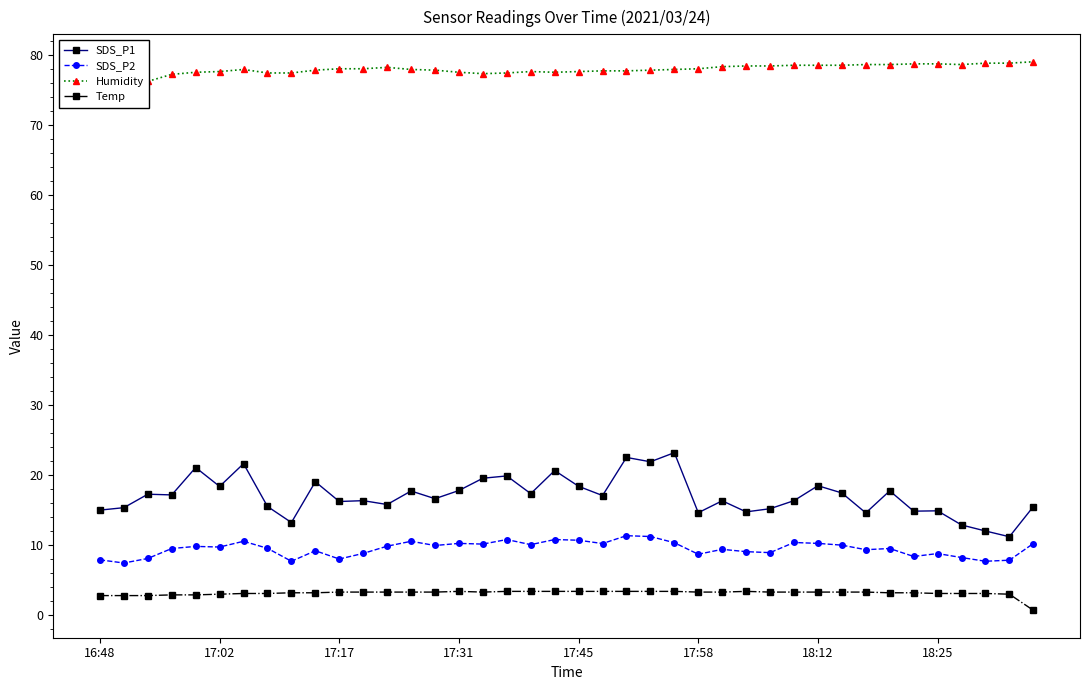

At which category is the sum across all series the highest?

22